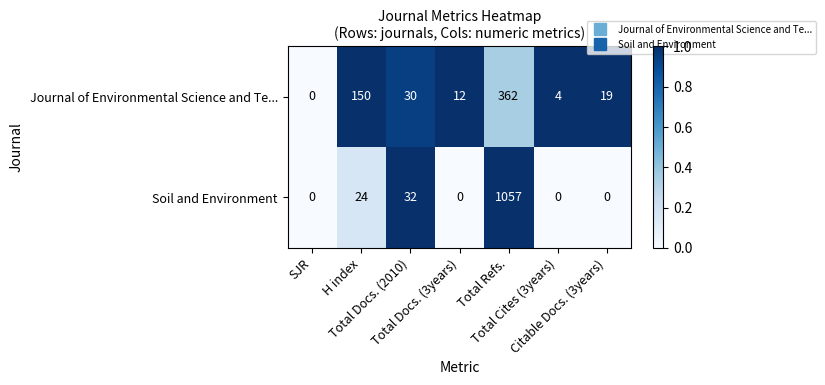

What is the maximum value shown in the chart?

1057